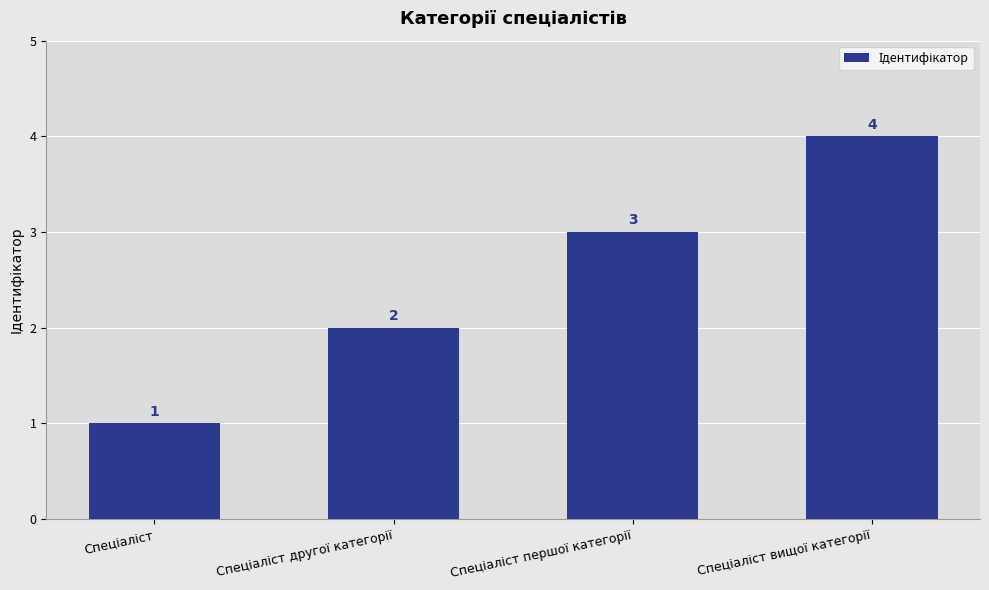

What is the sum of all values?

10